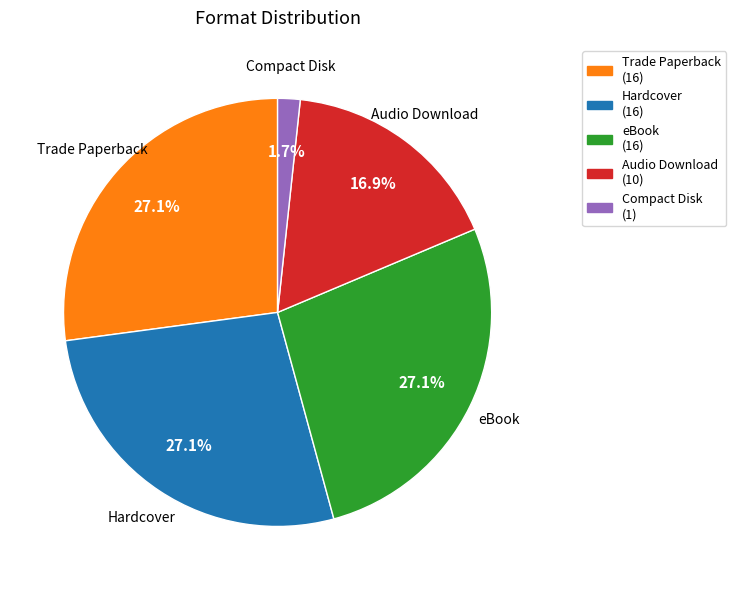

Approximately how many times larger is the value at eBook compared to Audio Download?

1.6